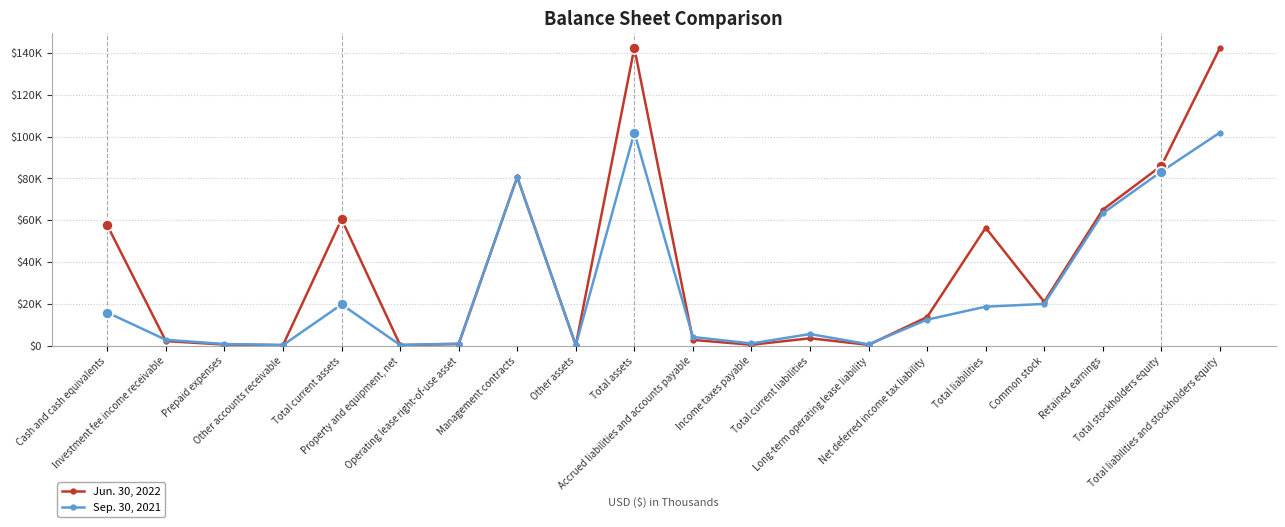

What is the label of the 12th point from the right?

Other assets